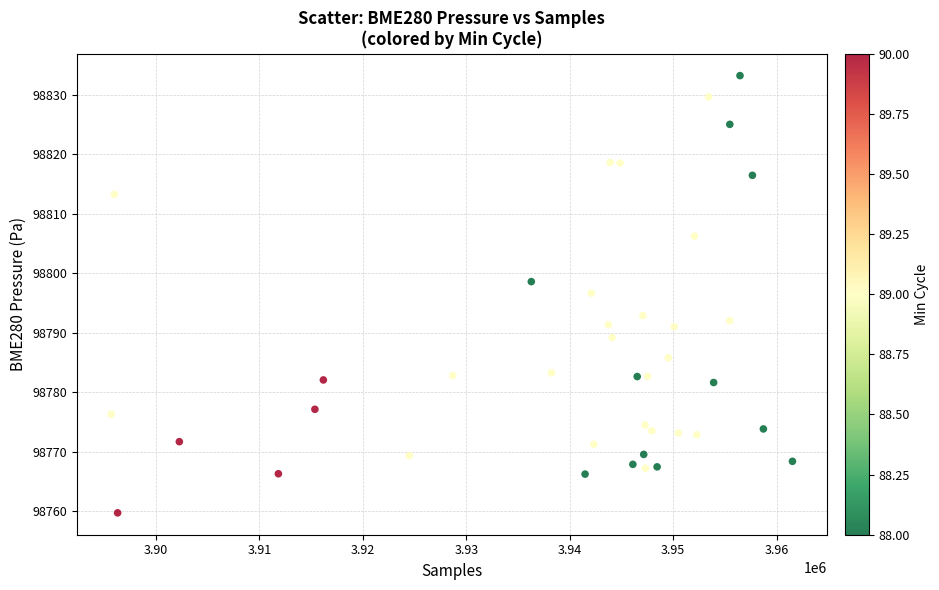

What is the range of X values (max minus min)?

65860.0